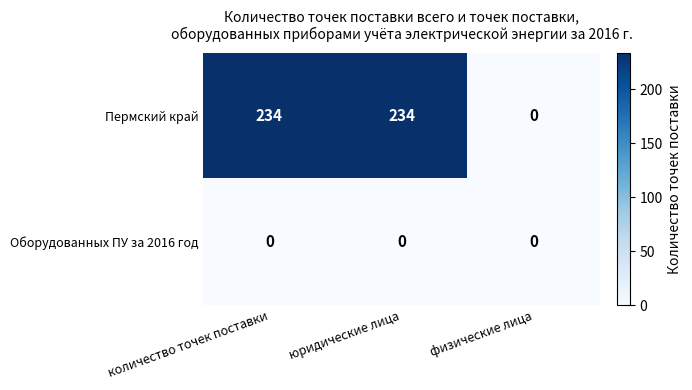

Reading left to right, transcribe all the data shown in this chart.

Пермский край: 234	234	0
Оборудованных ПУ за 2016 год: 0	0	0